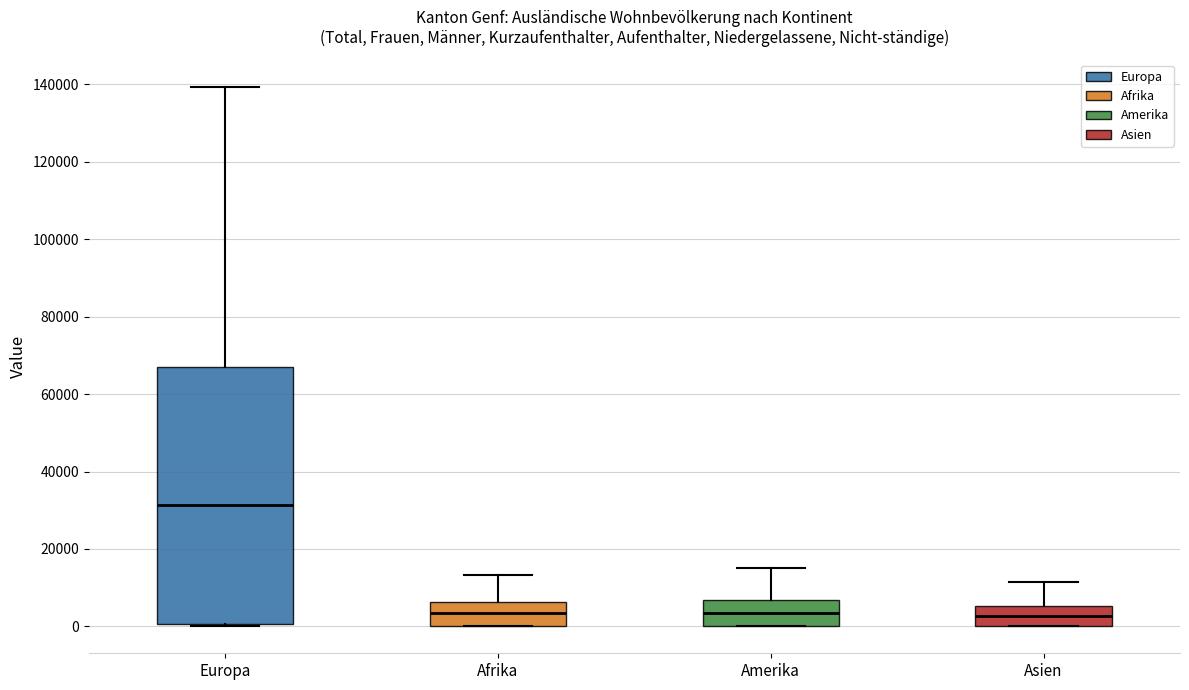

Reading left to right, read every box against the y-axis: the position of its median line, the range the box covers, and the ends of its whiskers. The values are not printed on the chart, so give them approximately, as read against the axis.

Europa: median 32000, box 0 to 68000, whiskers 0 to 140000
Afrika: median 4000, box 0 to 6000, whiskers 0 to 14000
Amerika: median 4000, box 0 to 6000, whiskers 0 to 14000
Asien: median 2000, box 0 to 6000, whiskers 0 to 12000